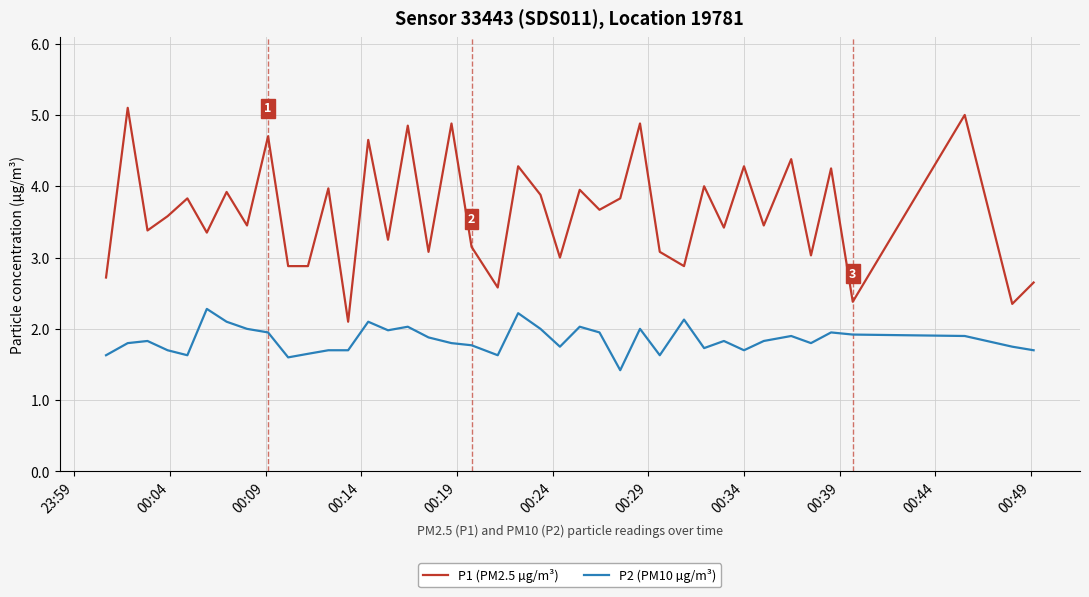

What is the minimum value for P1 (PM2.5 µg/m³)?

2.1